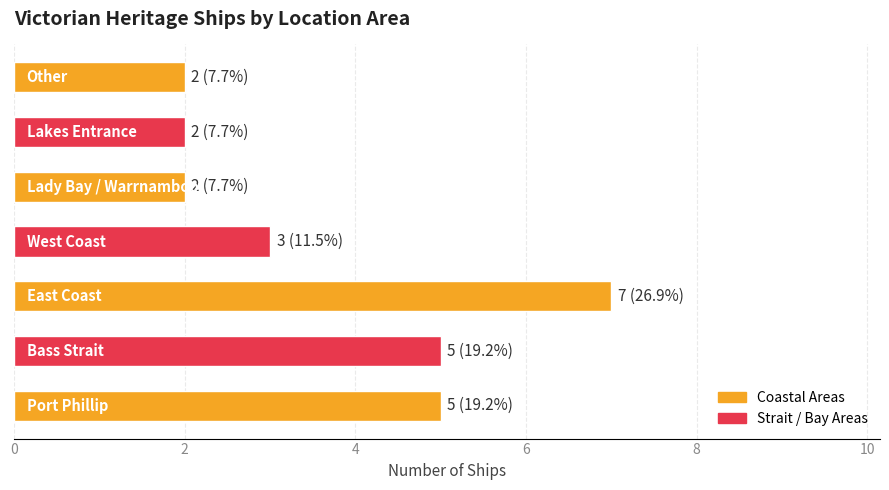

What is the difference between the maximum and minimum values?

5